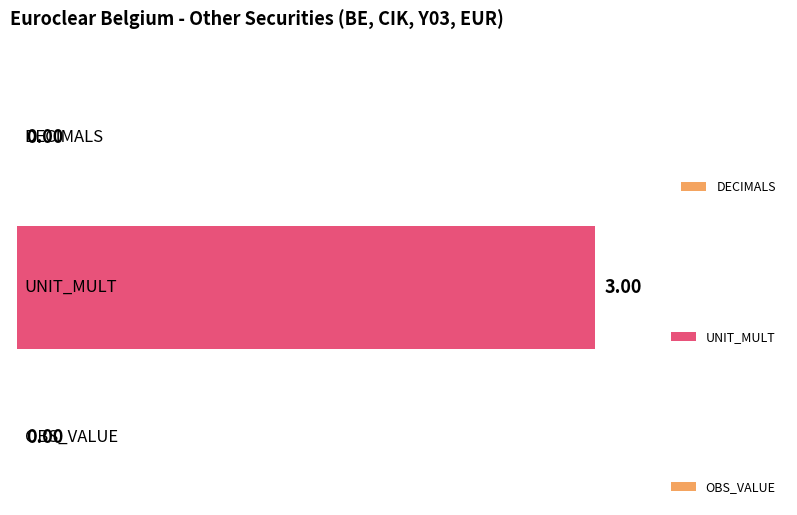

What are all the series names shown in the legend?

DECIMALS, UNIT_MULT, OBS_VALUE